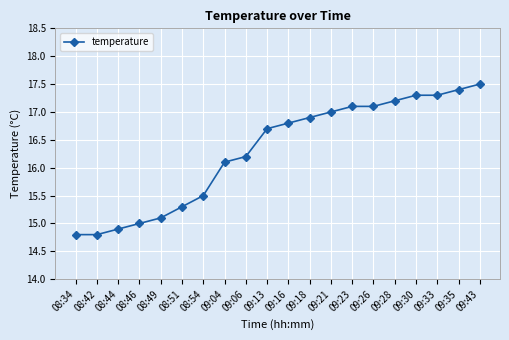

What is the maximum value shown in the chart?

17.5